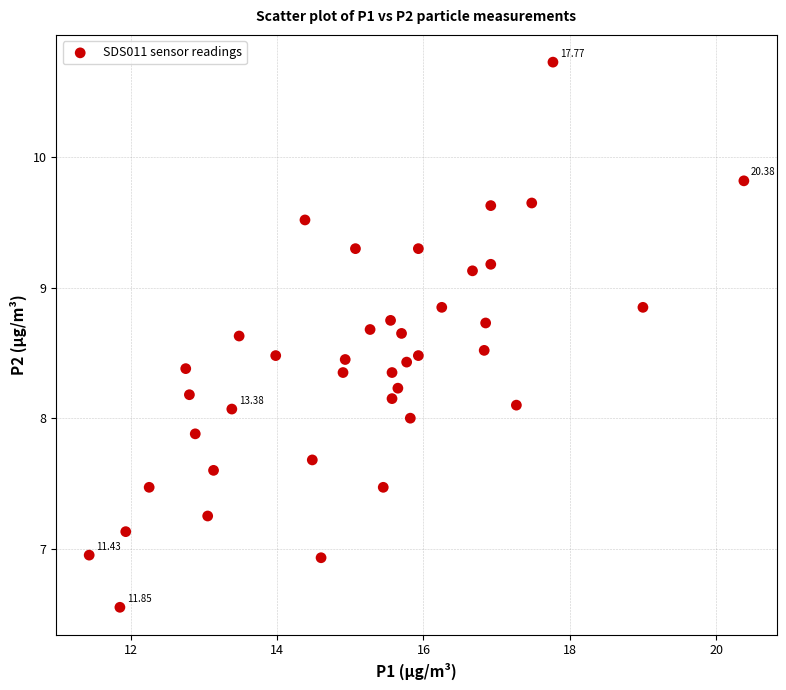

What is the range of X values (max minus min)?

8.9